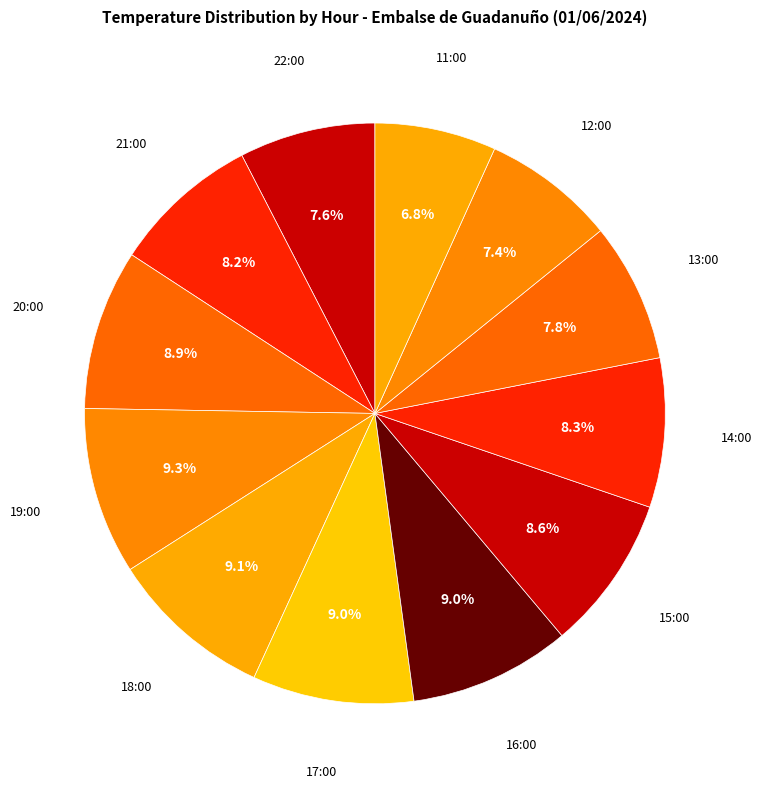

Rank the categories by value from highest to lowest.

19:00, 18:00, 17:00, 16:00, 20:00, 15:00, 14:00, 21:00, 13:00, 22:00, 12:00, 11:00